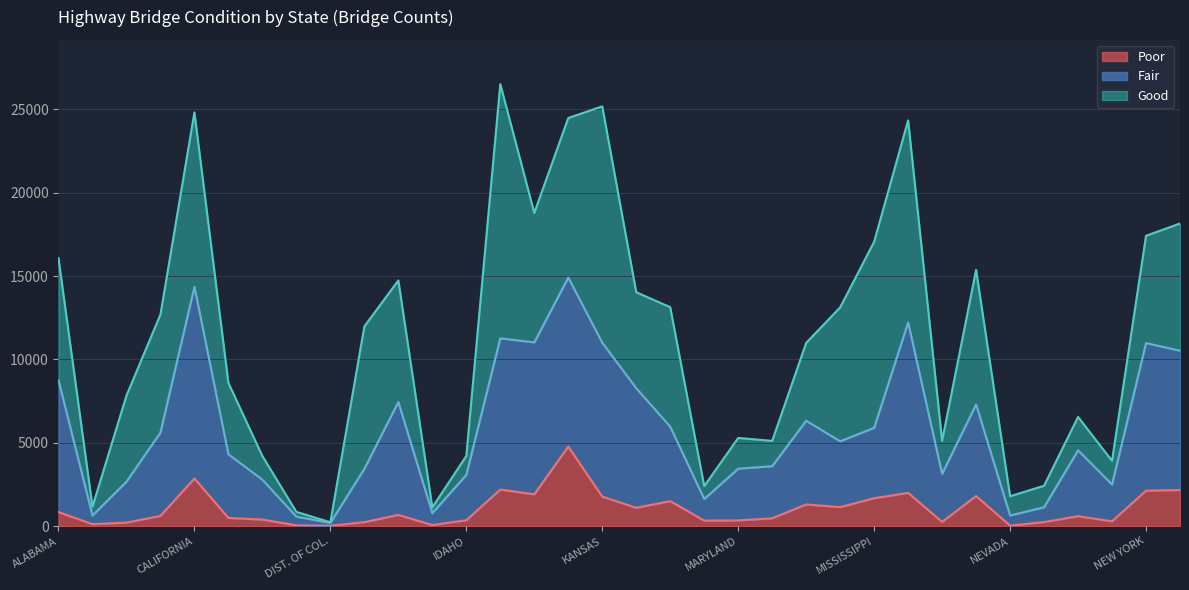

Which has a higher value, ALABAMA or NEVADA?

ALABAMA